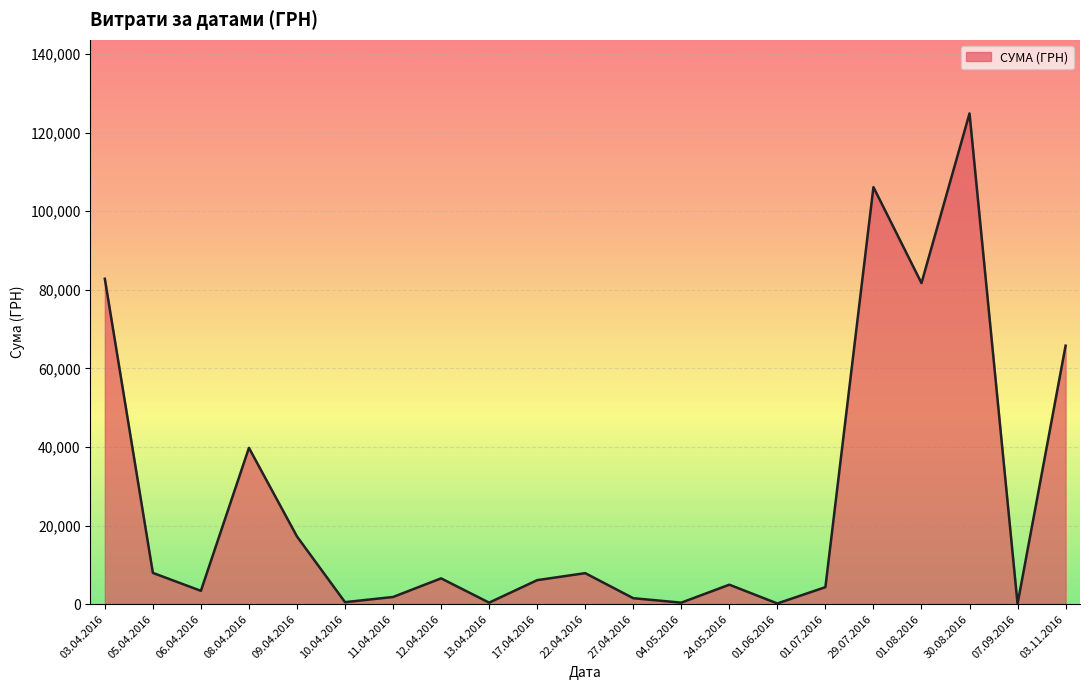

Does the chart have visible grid lines?

Yes